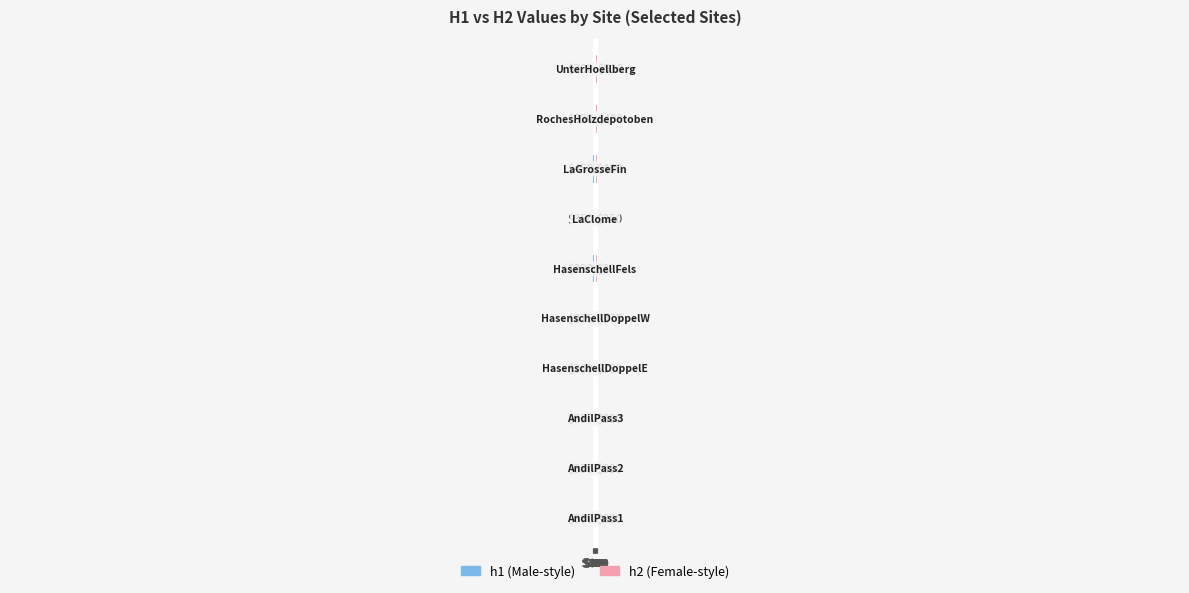

Reading right to left, transcribe all the data shown in this chart.

h1: $400=-300	$300=-330	$200=-450	$100=-350	$0=-390	$100=-375	$200=-360	$300=-330	$400=-330	$500=-330
h2: $400=510	$300=480	$200=400	$100=350	$0=390	$100=375	$200=360	$300=330	$400=330	$500=330